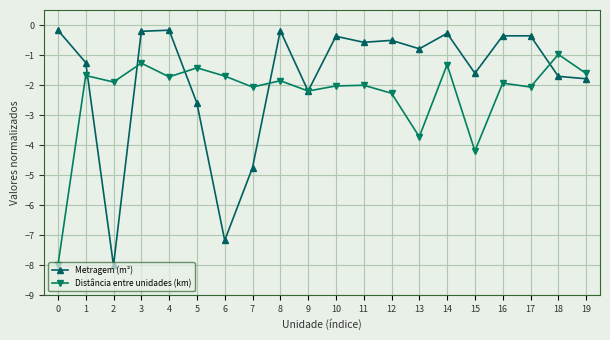

Which series ends up on top after the final intersection of Distância entre unidades (km) and Metragem (m²)?

Distância entre unidades (km)